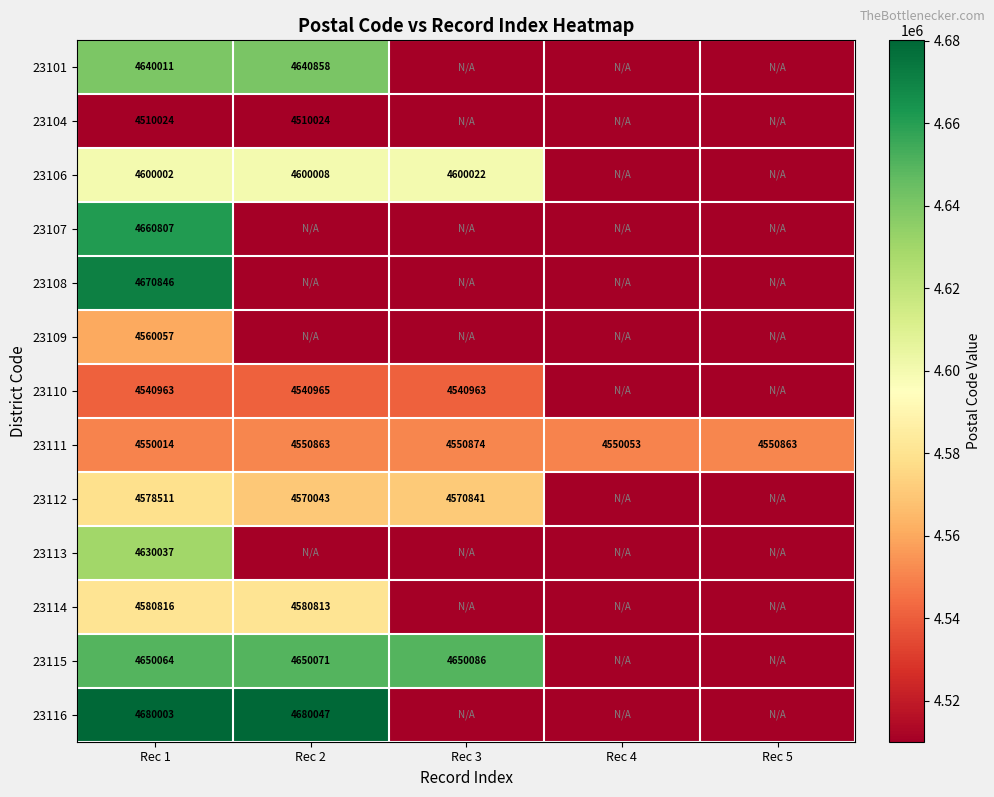

What is the difference between the highest and lowest values at Rec 1?

169979